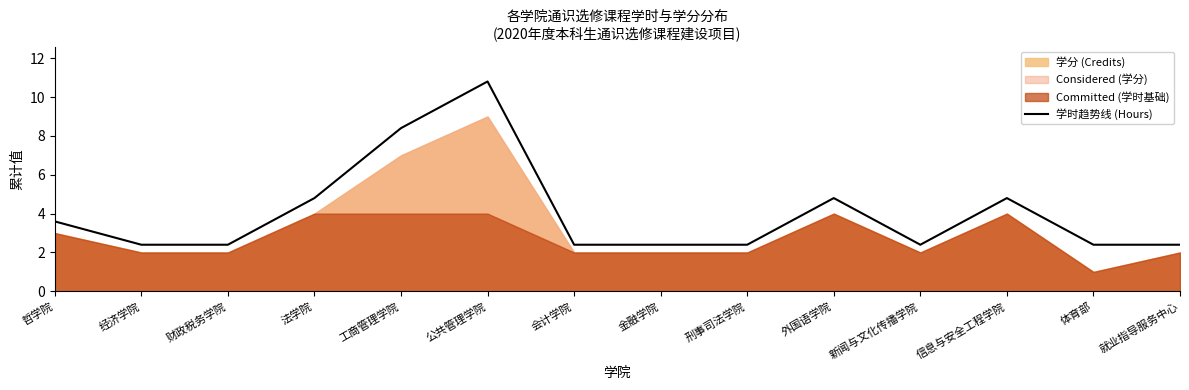

True or false: 学时趋势线 (Hours) has a value of 4.8 at 信息与安全工程学院.

True